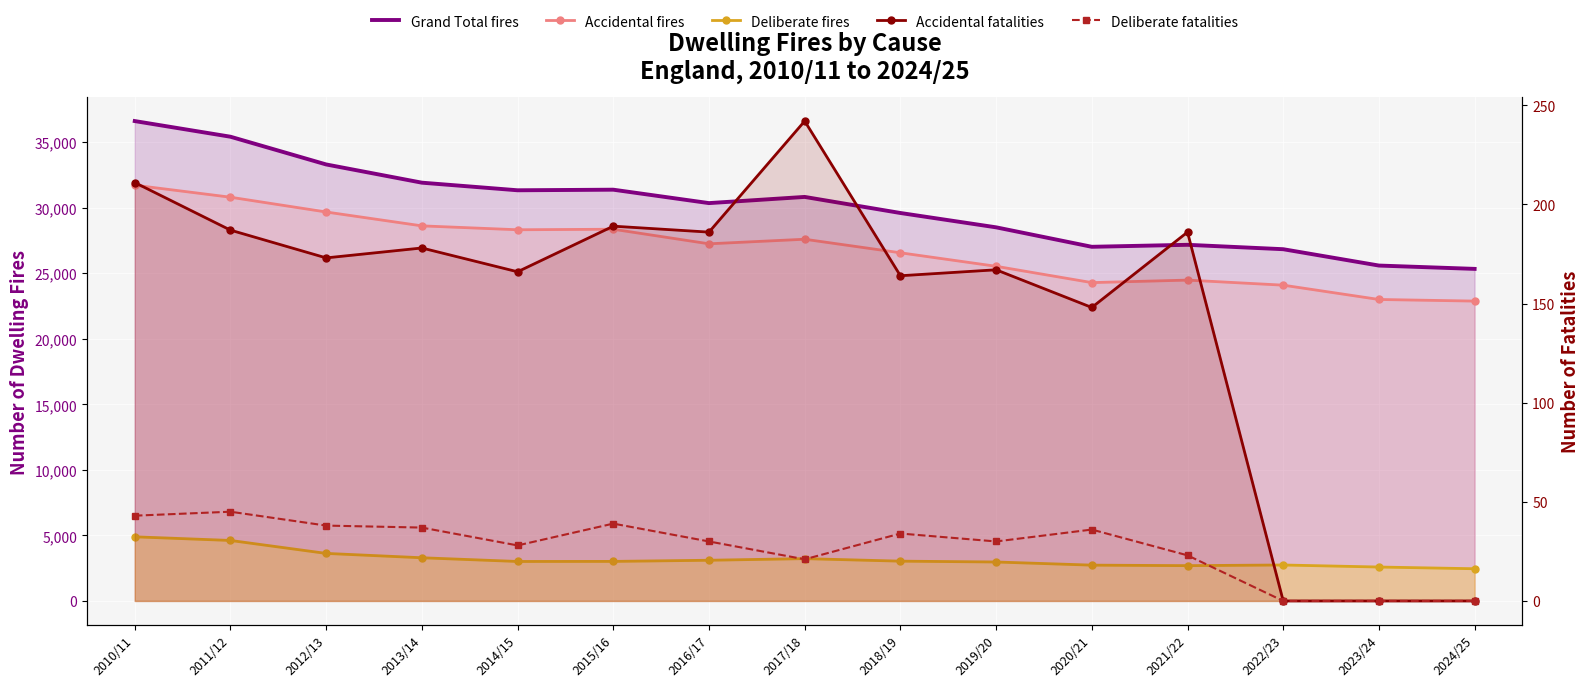

Reading left to right, what are all the values shown in this chart?

Grand Total fires: 2010/11=36611	2011/12=35417	2012/13=33301	2013/14=31911	2014/15=31331	2015/16=31376	2016/17=30352	2017/18=30824	2018/19=29598	2019/20=28504	2020/21=27019	2021/22=27171	2022/23=26835	2023/24=25588	2024/25=25334
Accidental fires: 2010/11=31718	2011/12=30802	2012/13=29674	2013/14=28616	2014/15=28319	2015/16=28359	2016/17=27247	2017/18=27596	2018/19=26562	2019/20=25532	2020/21=24287	2021/22=24478	2022/23=24092	2023/24=23000	2024/25=22877
Deliberate fires: 2010/11=4893	2011/12=4615	2012/13=3627	2013/14=3295	2014/15=3012	2015/16=3017	2016/17=3105	2017/18=3228	2018/19=3036	2019/20=2972	2020/21=2732	2021/22=2693	2022/23=2743	2023/24=2588	2024/25=2457
Accidental fatalities: 2010/11=211	2011/12=187	2012/13=173	2013/14=178	2014/15=166	2015/16=189	2016/17=186	2017/18=242	2018/19=164	2019/20=167	2020/21=148	2021/22=186	2022/23=0	2023/24=0	2024/25=0
Deliberate fatalities: 2010/11=43	2011/12=45	2012/13=38	2013/14=37	2014/15=28	2015/16=39	2016/17=30	2017/18=21	2018/19=34	2019/20=30	2020/21=36	2021/22=23	2022/23=0	2023/24=0	2024/25=0